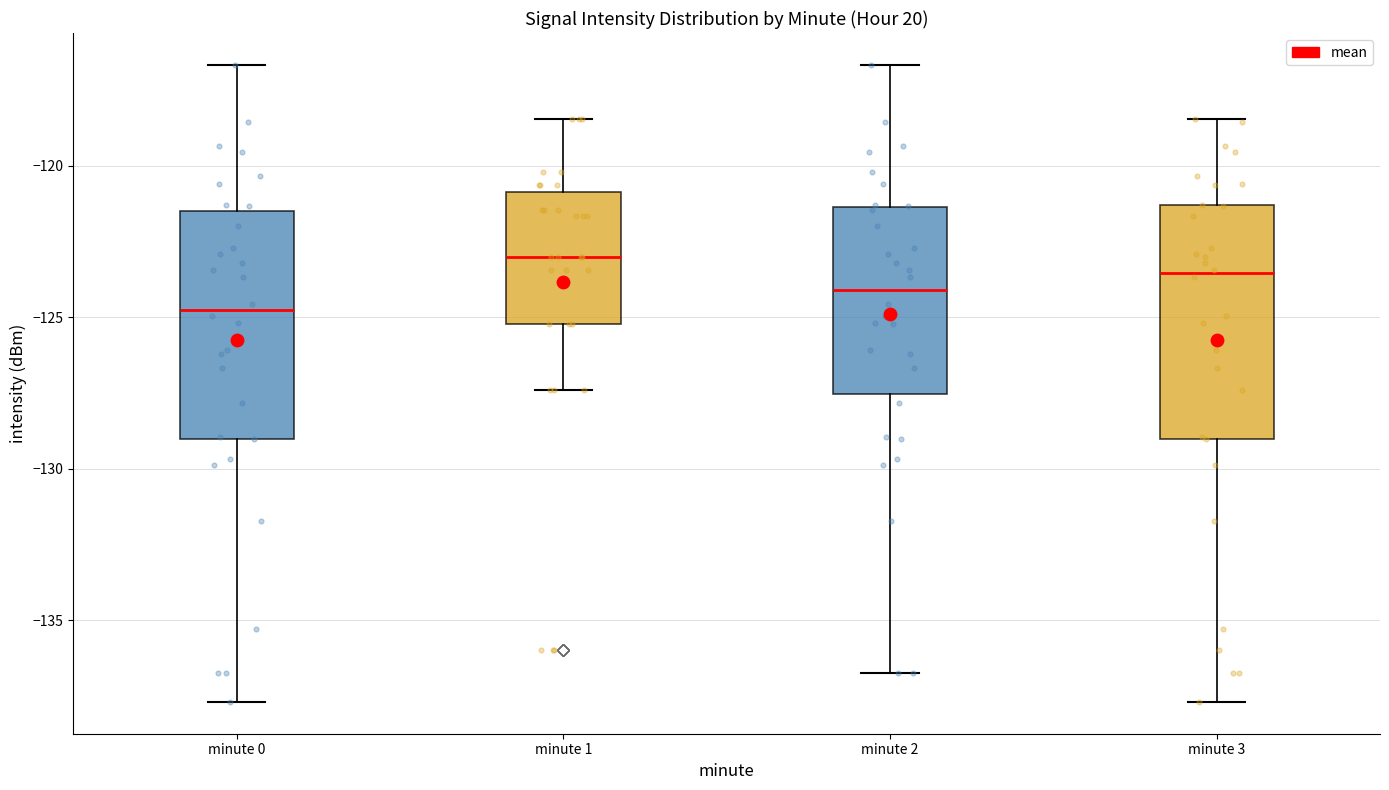

Reading left to right, read every box against the y-axis: the position of its median line, the range the box covers, and the ends of its whiskers. The values are not printed on the chart, so give them approximately, as read against the axis.

minute 0: median -125.0, box -129.0 to -121.5, whiskers -137.5 to -116.5
minute 1: median -123.0, box -125.0 to -121.0, whiskers -127.5 to -118.5
minute 2: median -124.0, box -127.5 to -121.5, whiskers -137.0 to -116.5
minute 3: median -123.5, box -129.0 to -121.5, whiskers -137.5 to -118.5